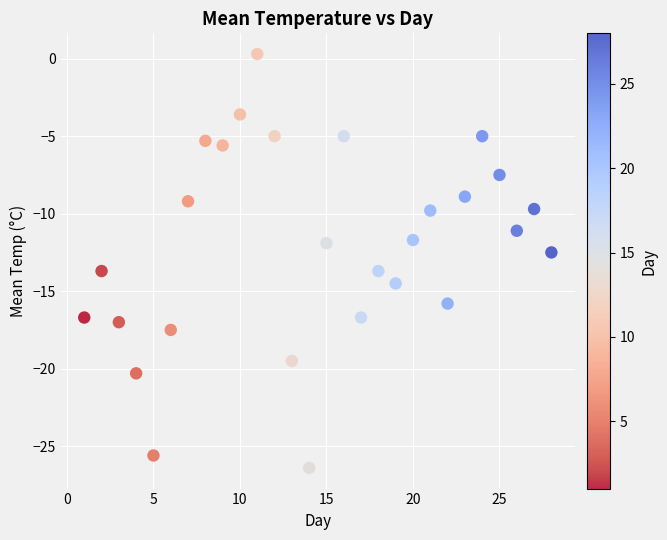

What is the range of Y values (max minus min)?

26.7